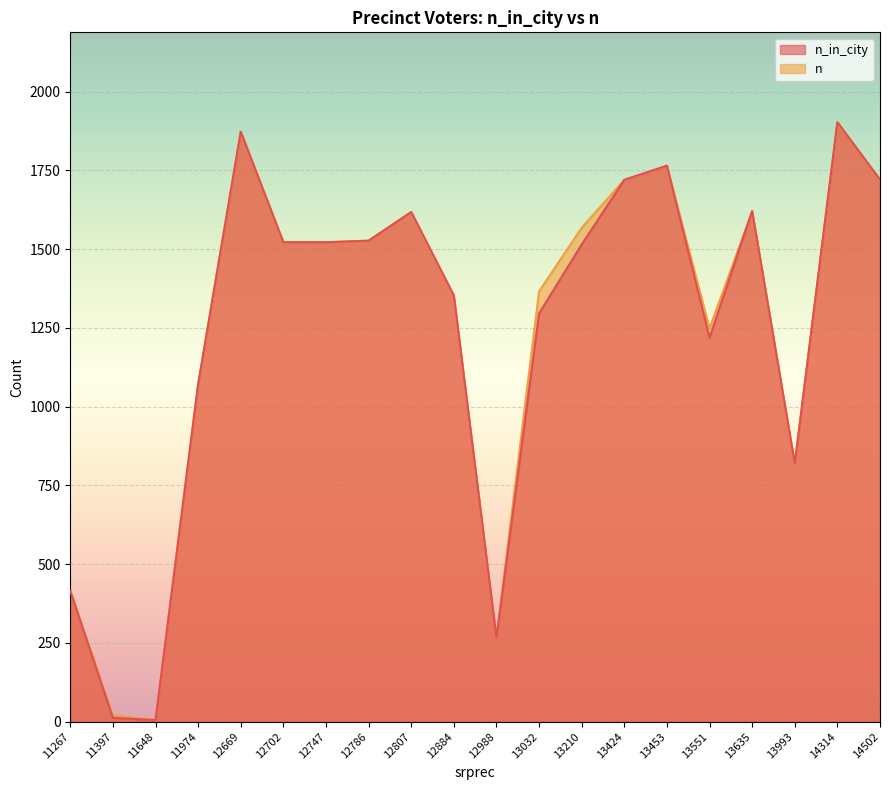

At which label is n closest to 954?

11974